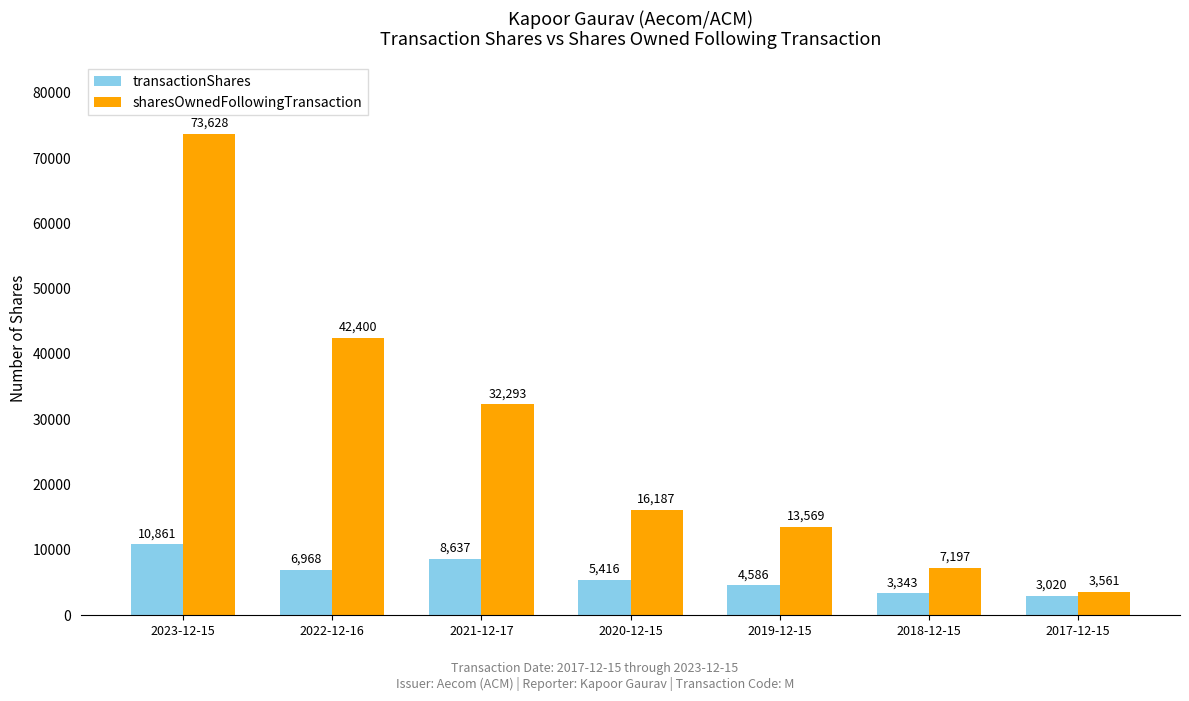

At which category is the sum across all series the highest?

2023-12-15